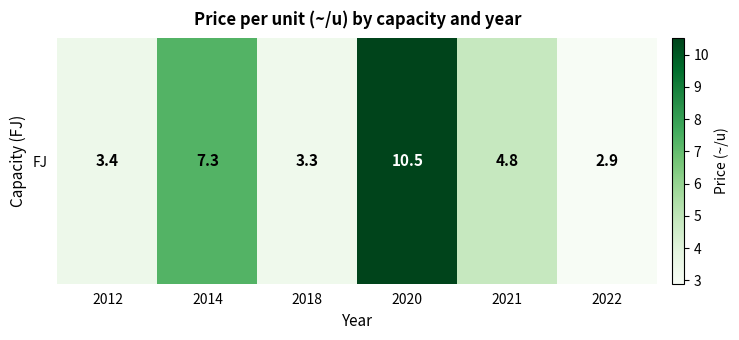

At which label does the data first exceed 4?

2014